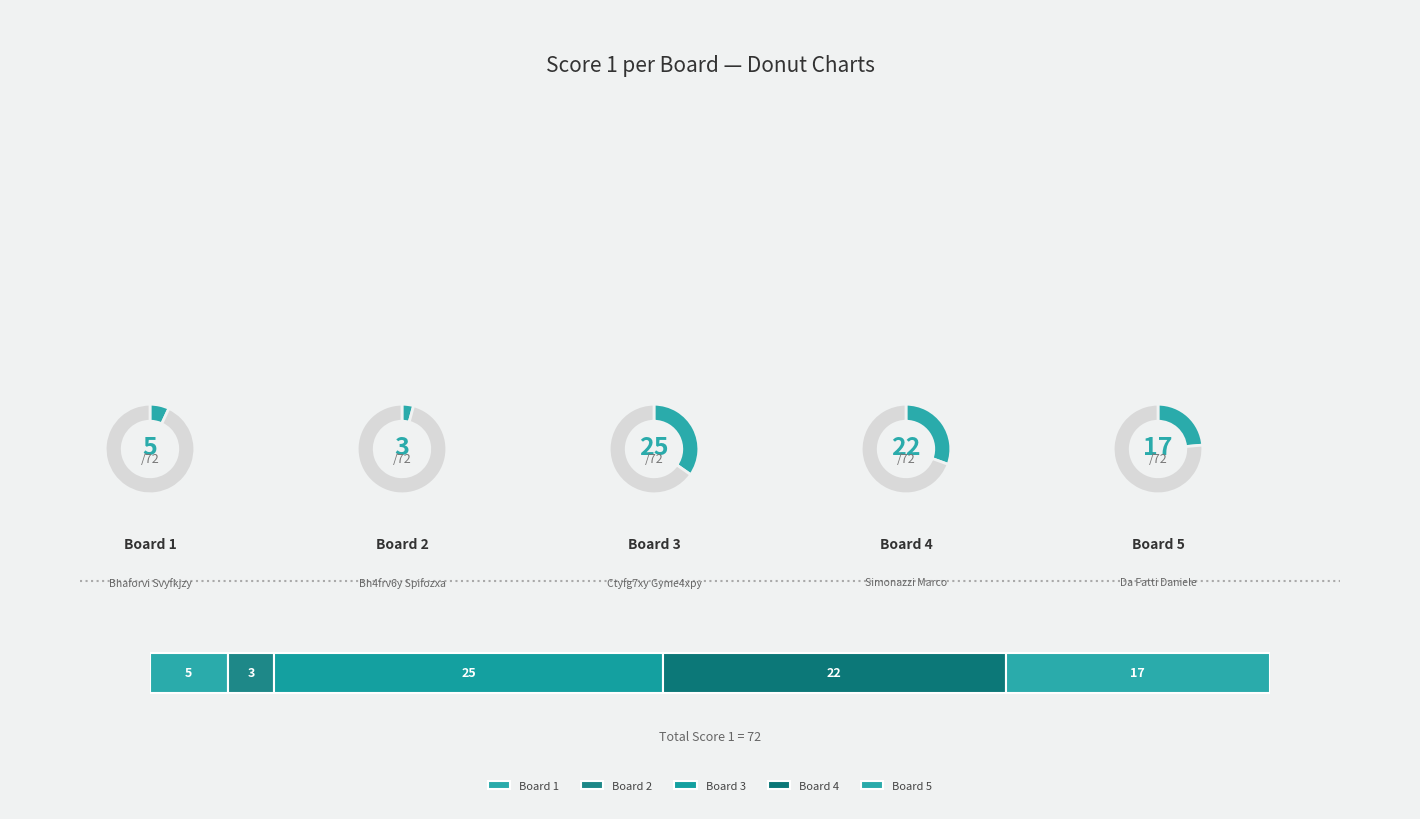

To the nearest percent, what is the average slice percentage?

20%